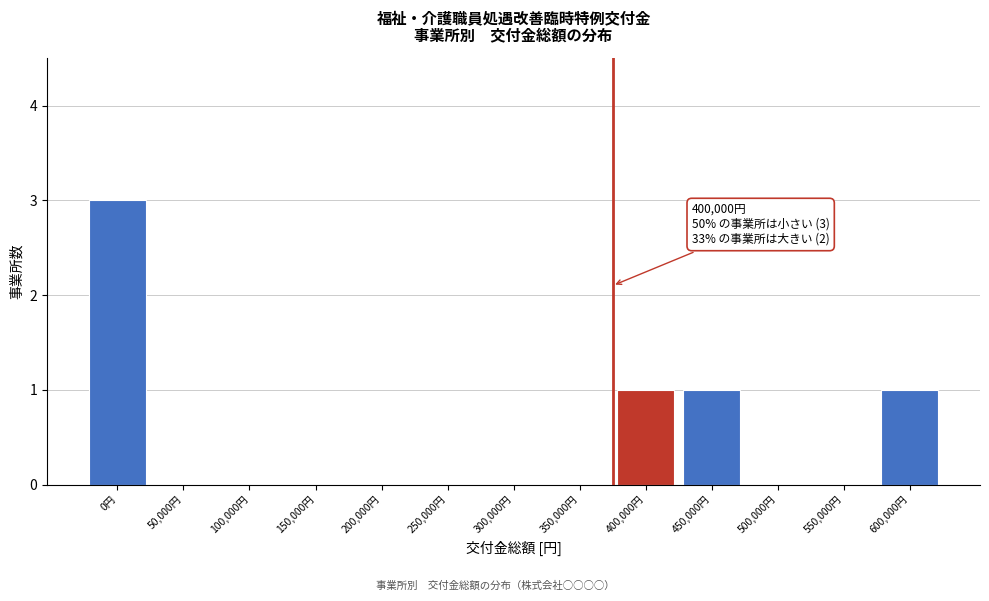

Reading left to right, what are all the values shown in this chart?

0円=3	50,000円=0	100,000円=0	150,000円=0	200,000円=0	250,000円=0	300,000円=0	350,000円=0	400,000円=1	450,000円=1	500,000円=0	550,000円=0	600,000円=1